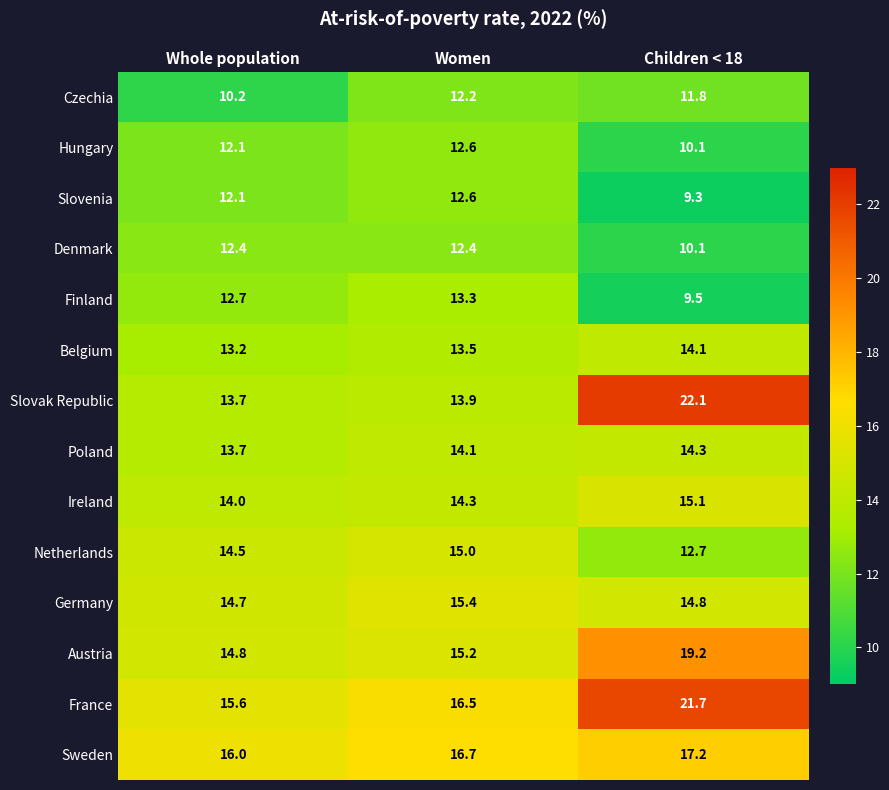

Rank the categories by Ireland value from highest to lowest.

Children < 18, Women, Whole population